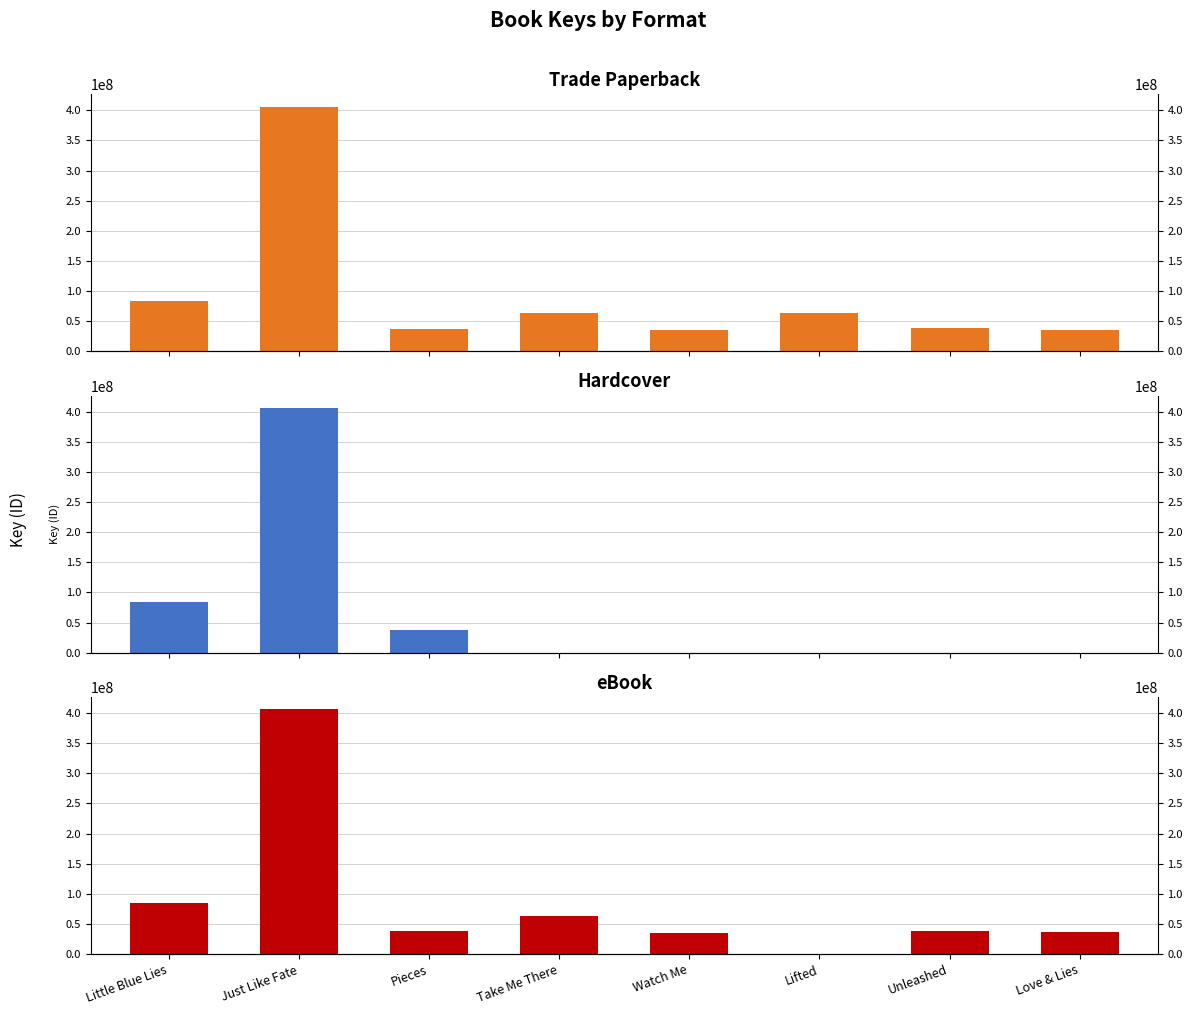

Reading left to right, what are all the values shown in this chart?

Trade Paperback: Little Blue Lies=84308547	Just Like Fate=406172312	Pieces=37814368	Take Me There=62845603	Watch Me=34766964	Lifted=63436072	Unleashed=38604129	Love & Lies=35850777
Hardcover: Little Blue Lies=84308547	Just Like Fate=406172312	Pieces=37814368	Take Me There=0	Watch Me=0	Lifted=0	Unleashed=0	Love & Lies=0
eBook: Little Blue Lies=84308547	Just Like Fate=406172312	Pieces=37814368	Take Me There=62845603	Watch Me=34766964	Lifted=0	Unleashed=38604129	Love & Lies=35850777